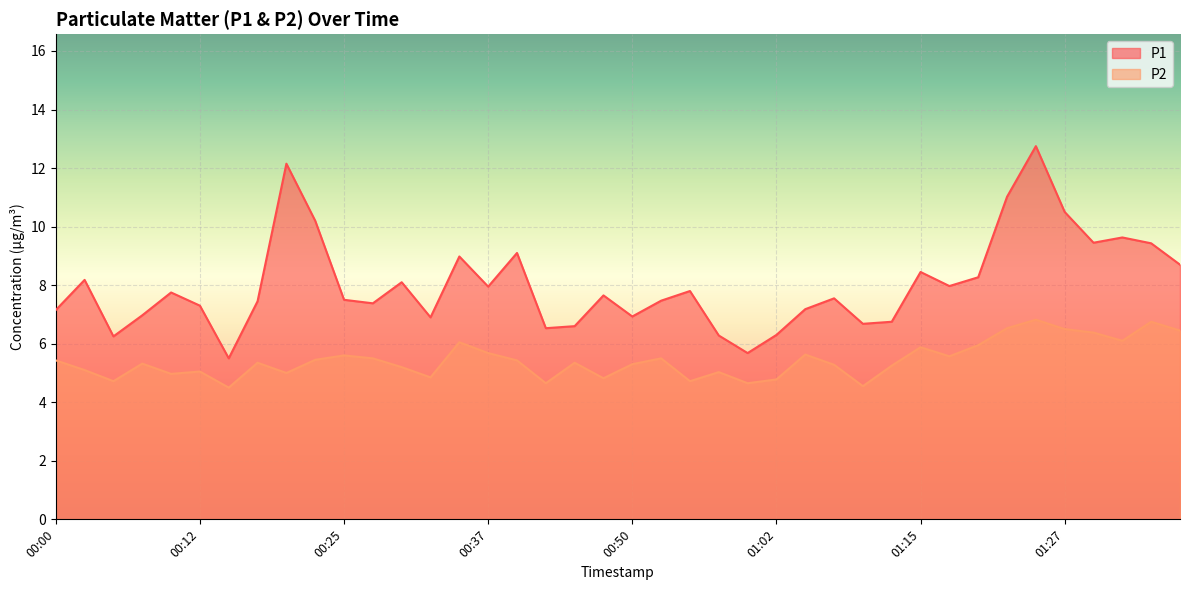

Does the chart display data point markers on the line(s)?

No